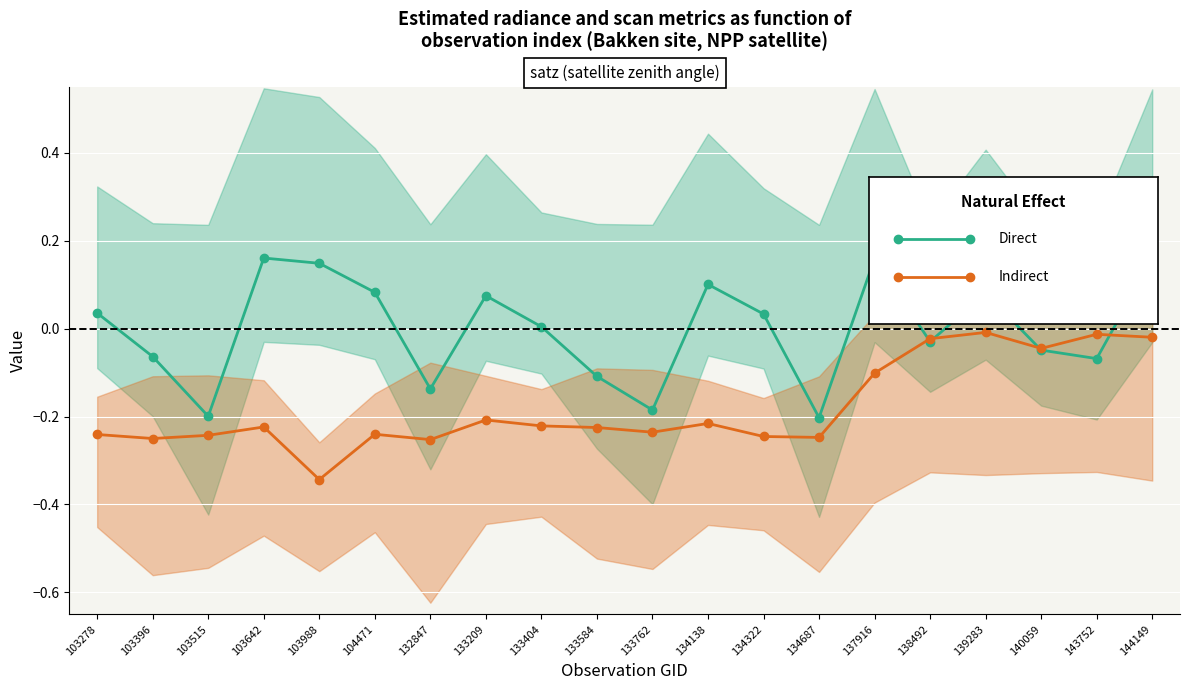

True or false: Direct has a value of -0.1 at 143752.

False